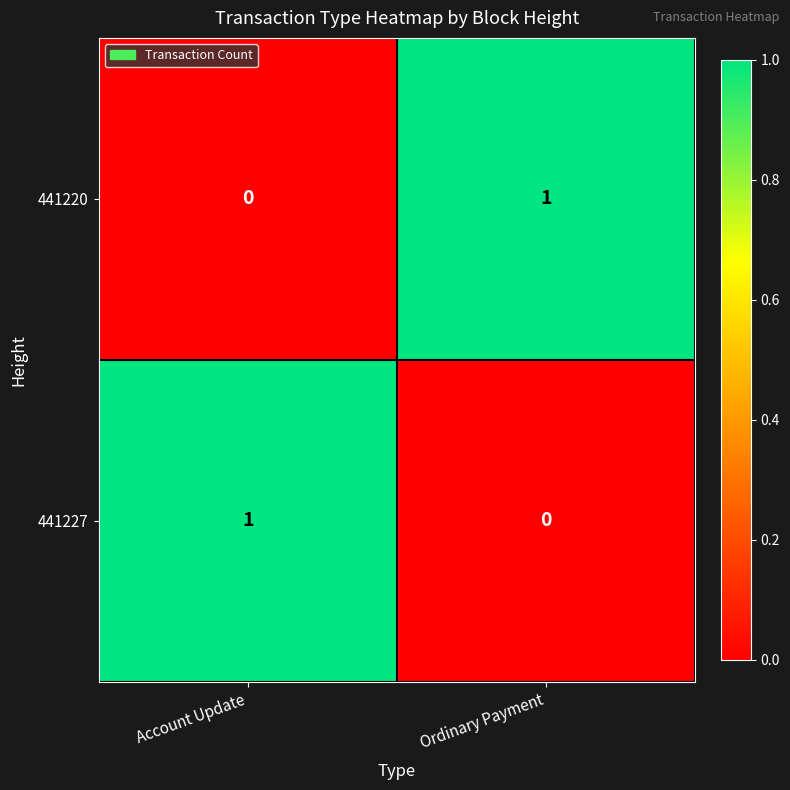

How many categories are shown in the chart?

2